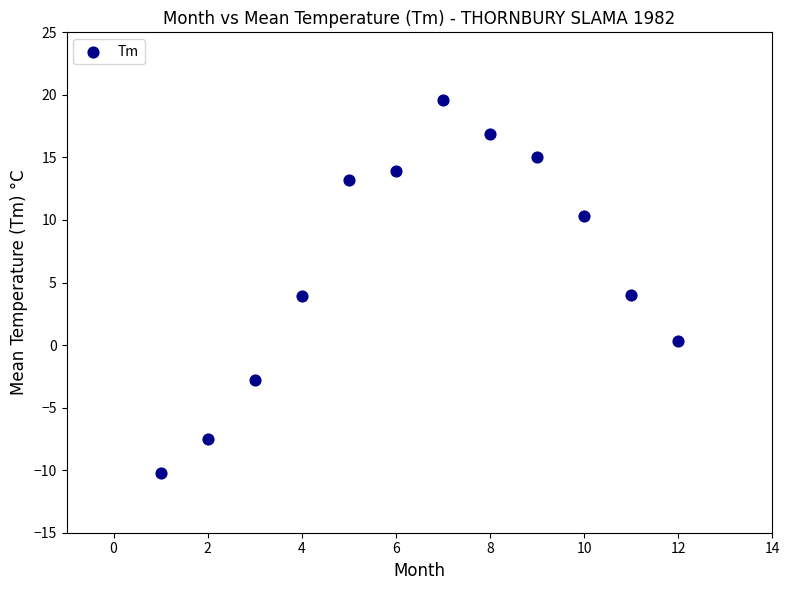

What is the range of Y values (max minus min)?

29.8